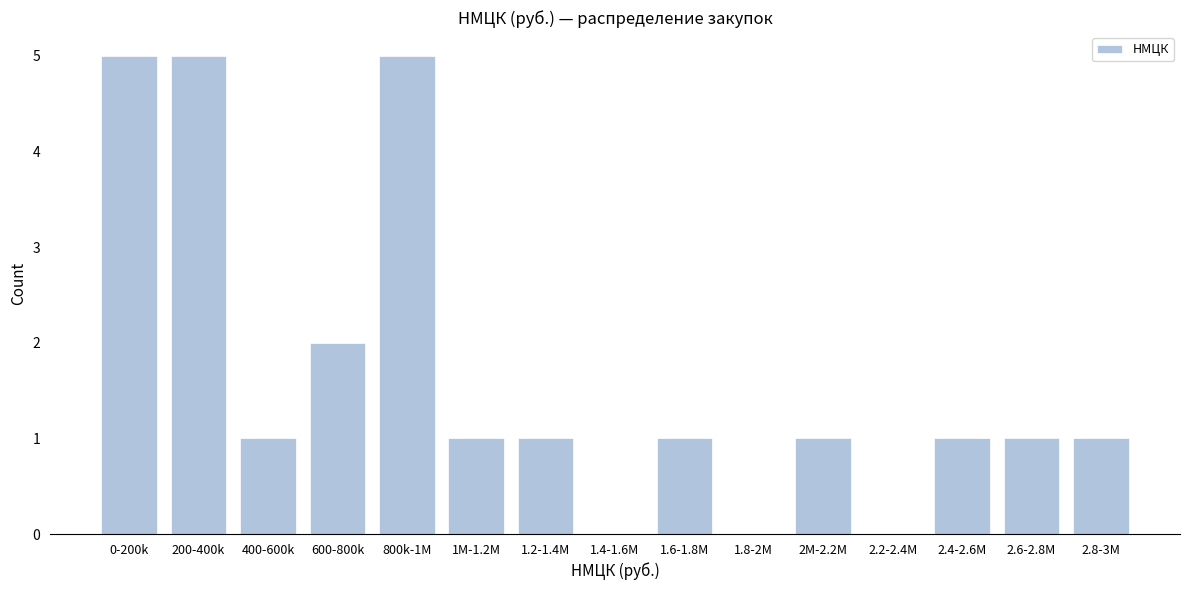

Reading right to left, list all the values displayed in this chart.

2.8-3M=1	2.6-2.8M=1	2.4-2.6M=1	2.2-2.4M=0	2M-2.2M=1	1.8-2M=0	1.6-1.8M=1	1.4-1.6M=0	1.2-1.4M=1	1M-1.2M=1	800k-1M=5	600-800k=2	400-600k=1	200-400k=5	0-200k=5